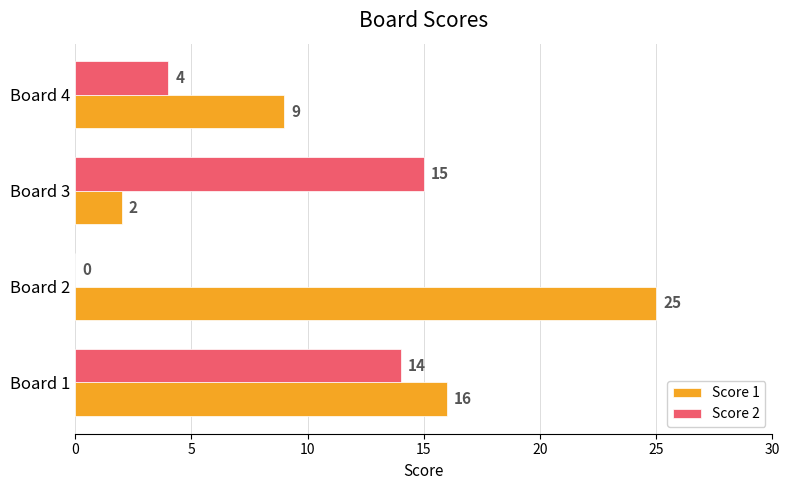

How many values in Score 2 are above zero?

3